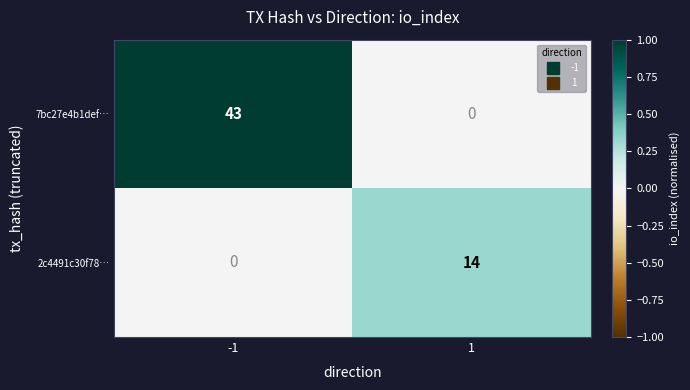

Is it true that 2c4491c30f78… equals 24 at 1?

False